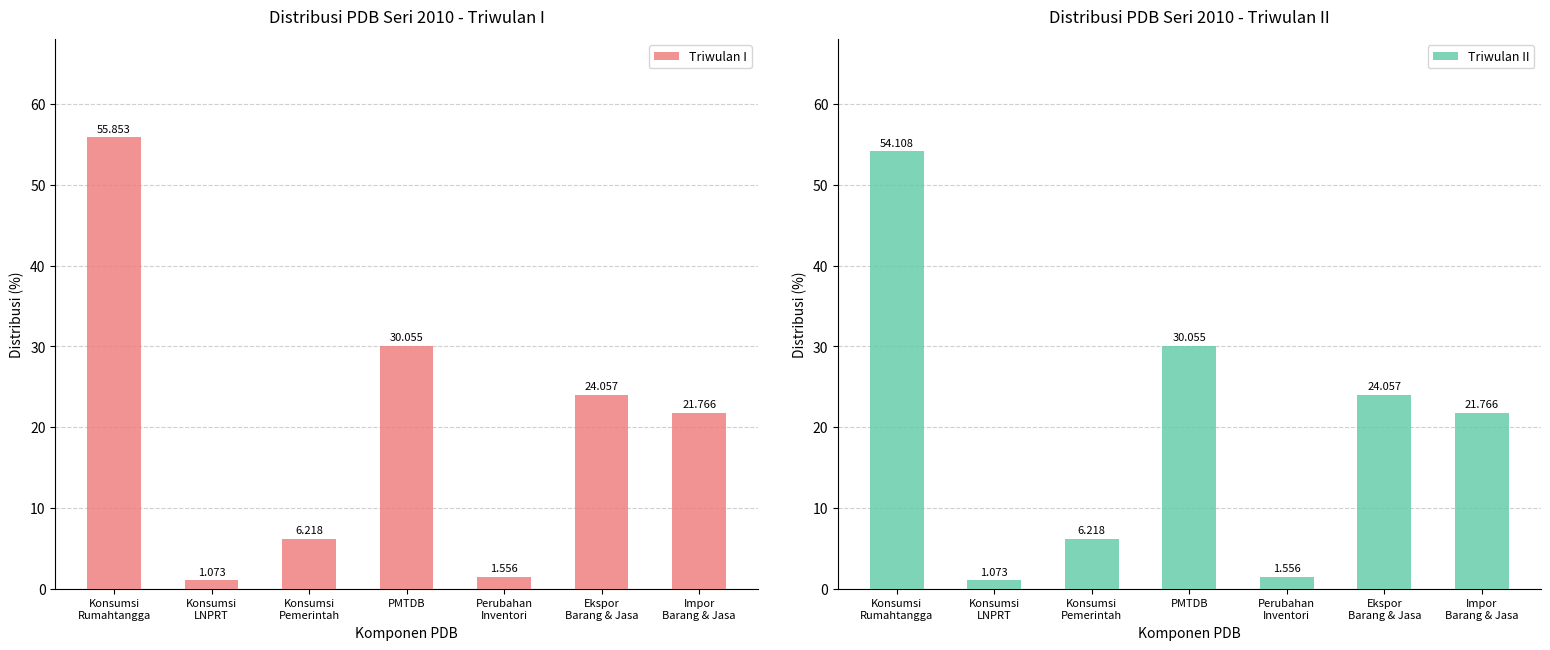

How many categories are shown in the chart?

7